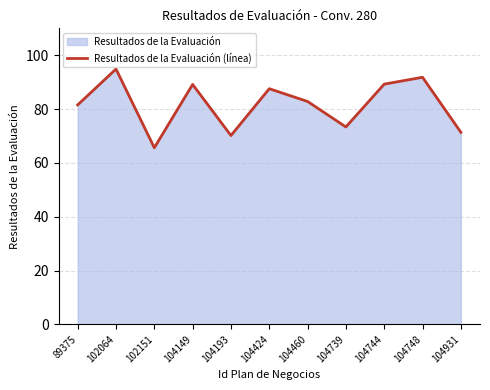

Approximately how many times larger is the value at 104931 compared to 89375?

0.9